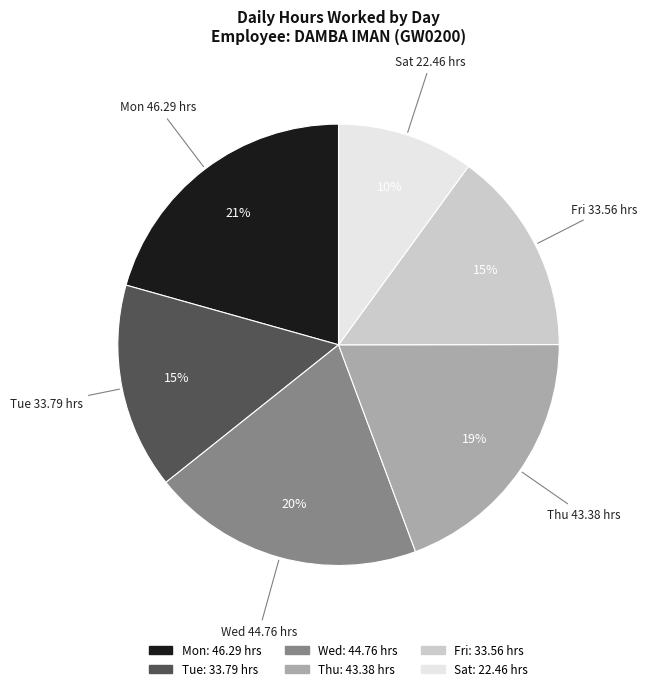

Does any single category account for the majority?

No